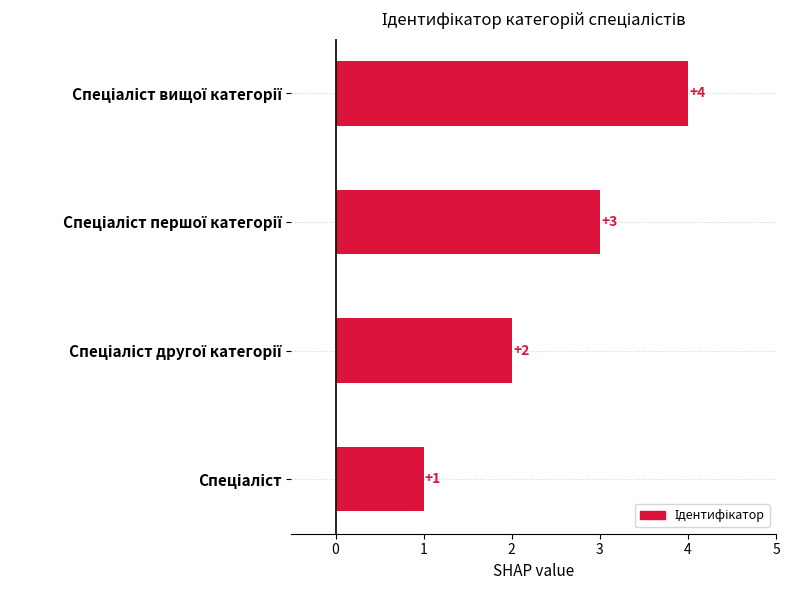

Does the chart contain stacked bars?

No